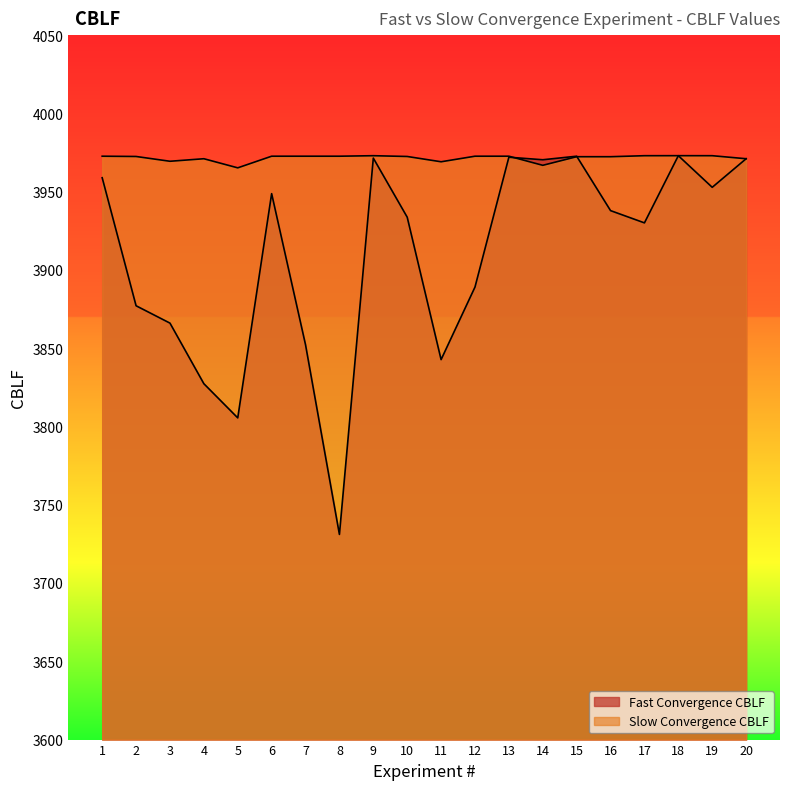

What is the total value across all series at 7?

7824.9